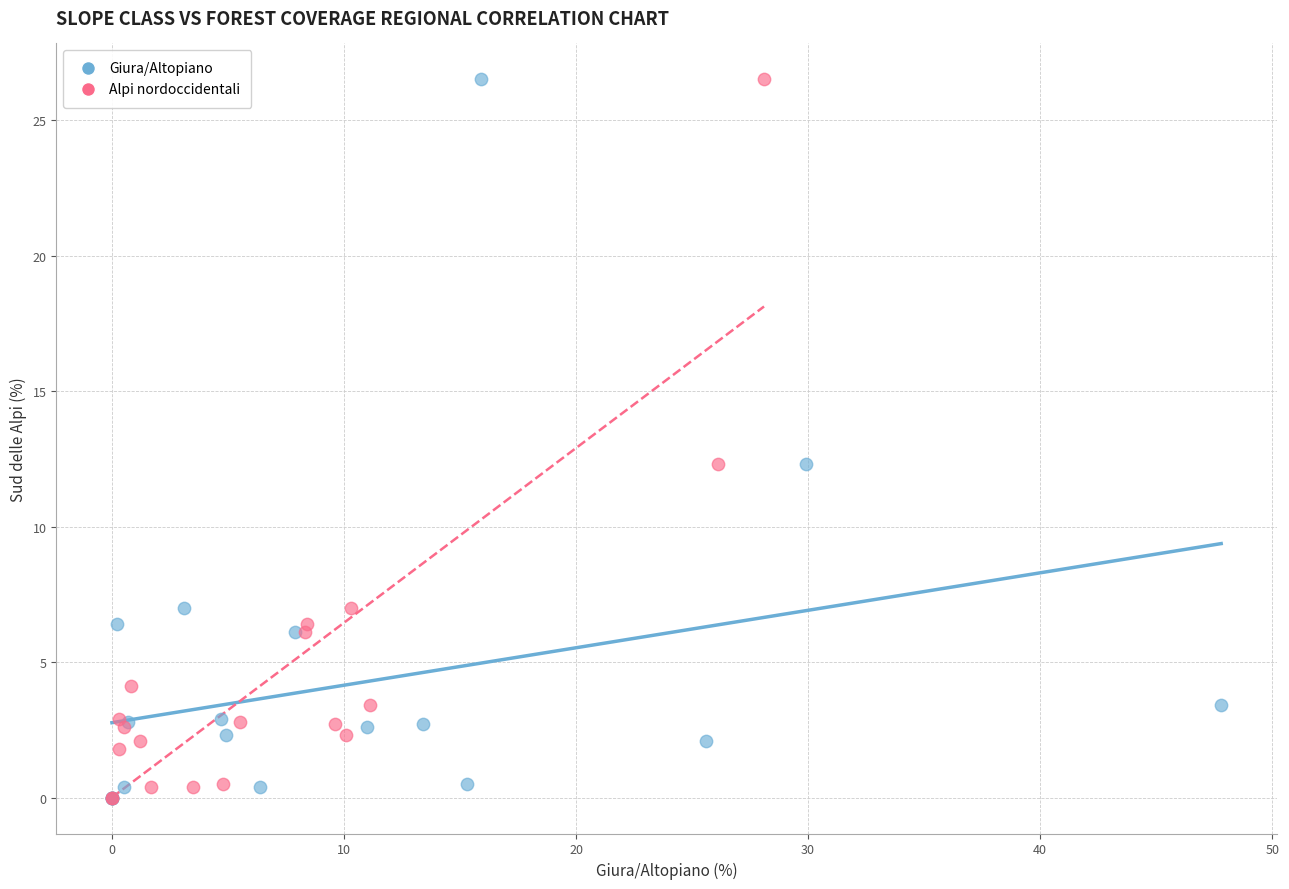

What are all the series names shown in the legend?

Giura/Altopiano, Alpi nordoccidentali